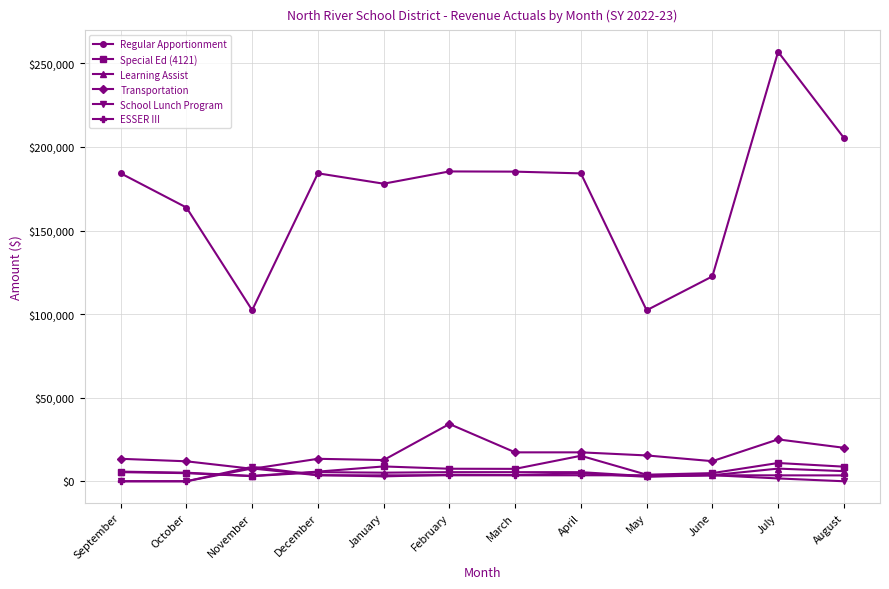

What is the difference between the highest and lowest values at May?

99622.8